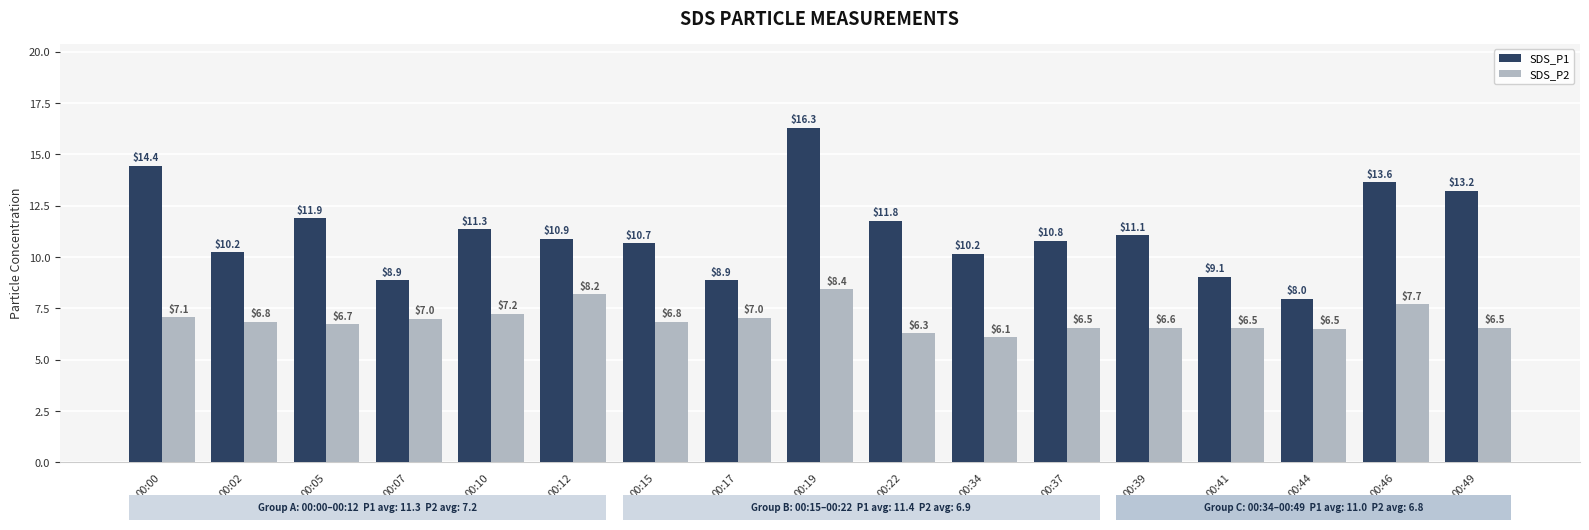

What are all the series names shown in the legend?

SDS_P1, SDS_P2